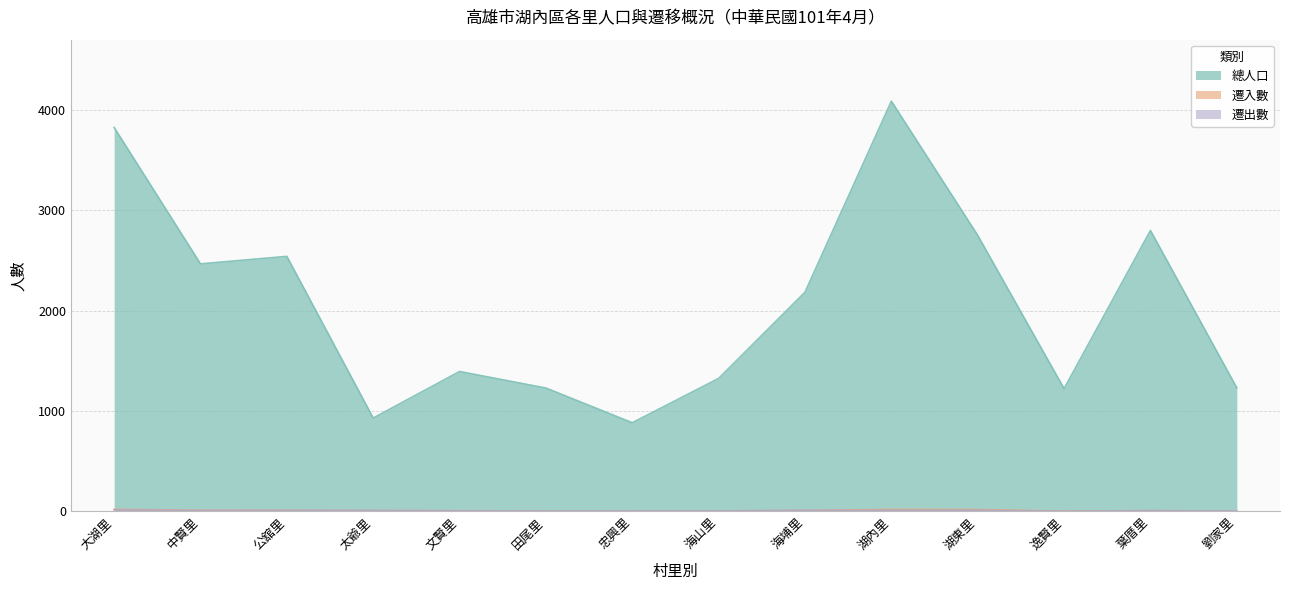

List the labels in order of 遷出數 value, largest first.

大湖里, 湖東里, 湖內里, 公舘里, 海埔里, 太爺里, 中賢里, 葉厝里, 文賢里, 海山里, 忠興里, 劉家里, 田尾里, 逸賢里